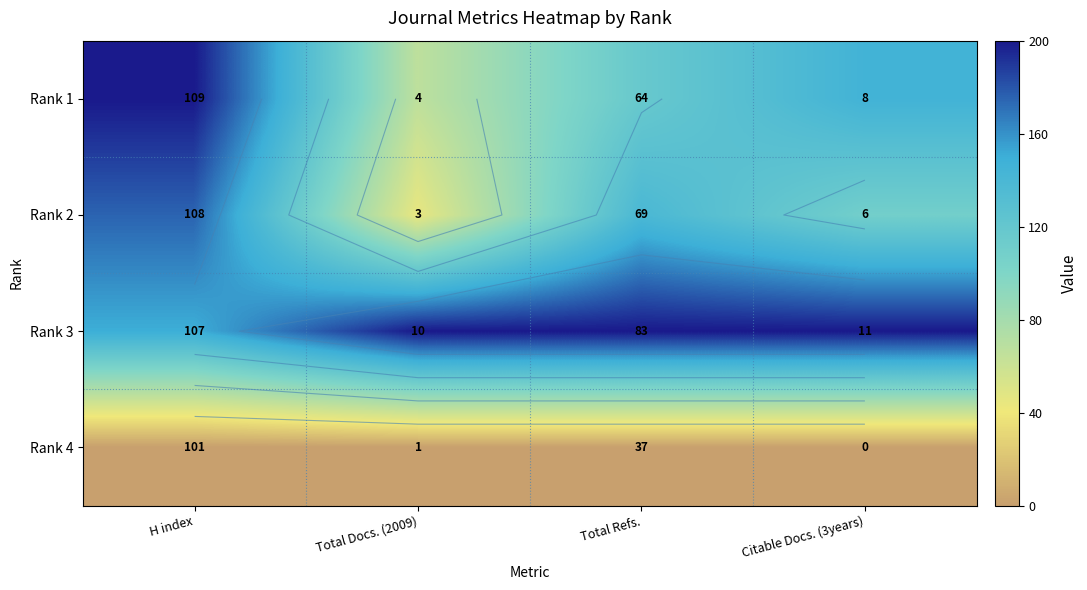

The Rank 1 series shows 184.9 at Total Refs.. True or false?

False